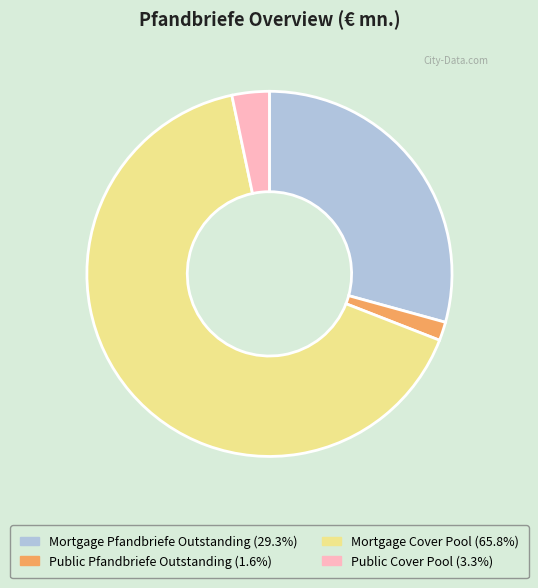

Does Public Cover Pool (3.3%) account for over 50% of the chart?

No